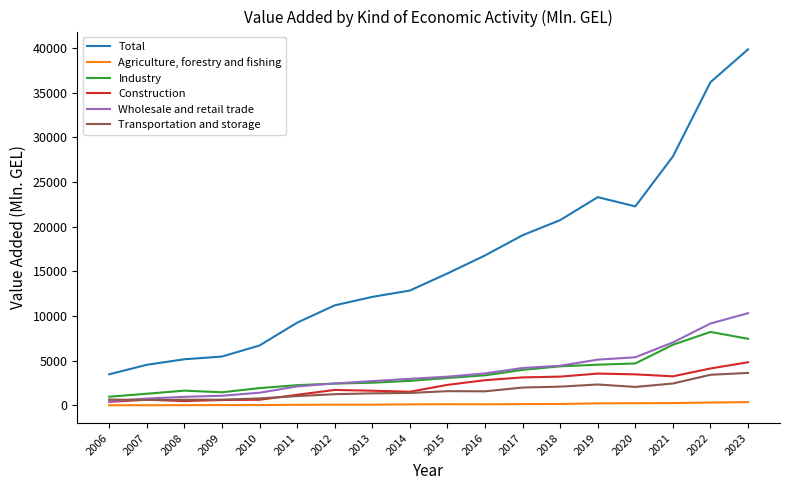

Where does the Wholesale and retail trade series first go above 3212?

2015